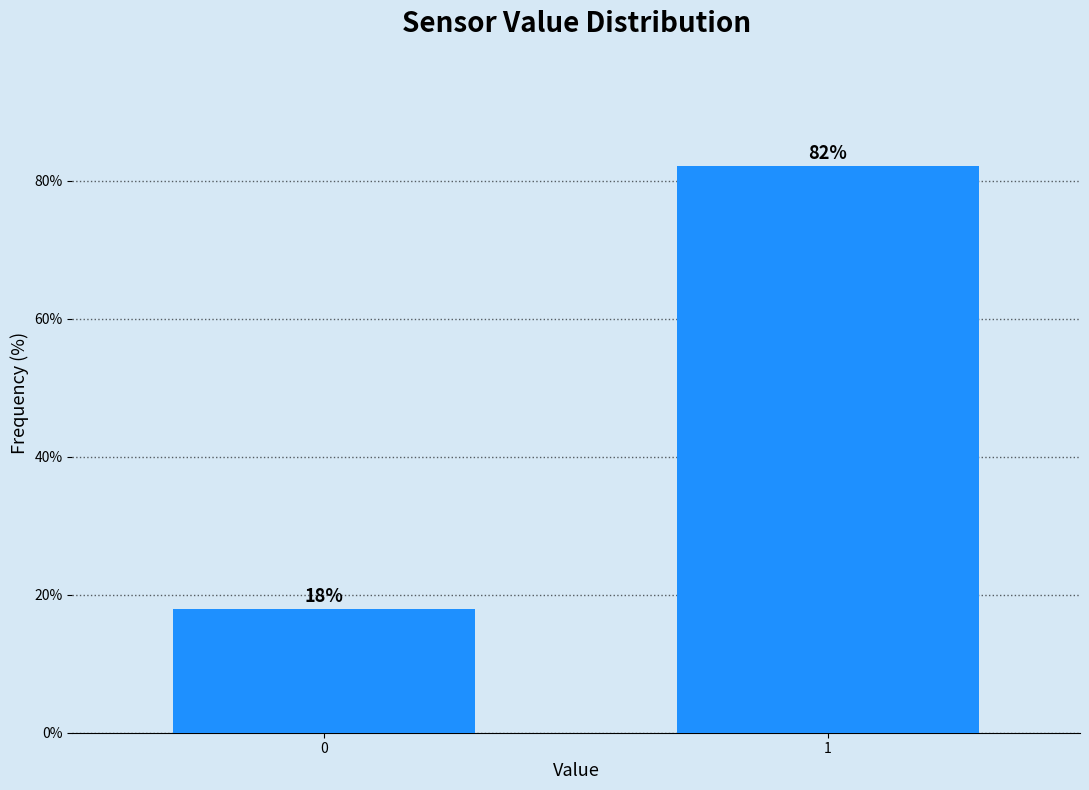

What is the average value?

50.0